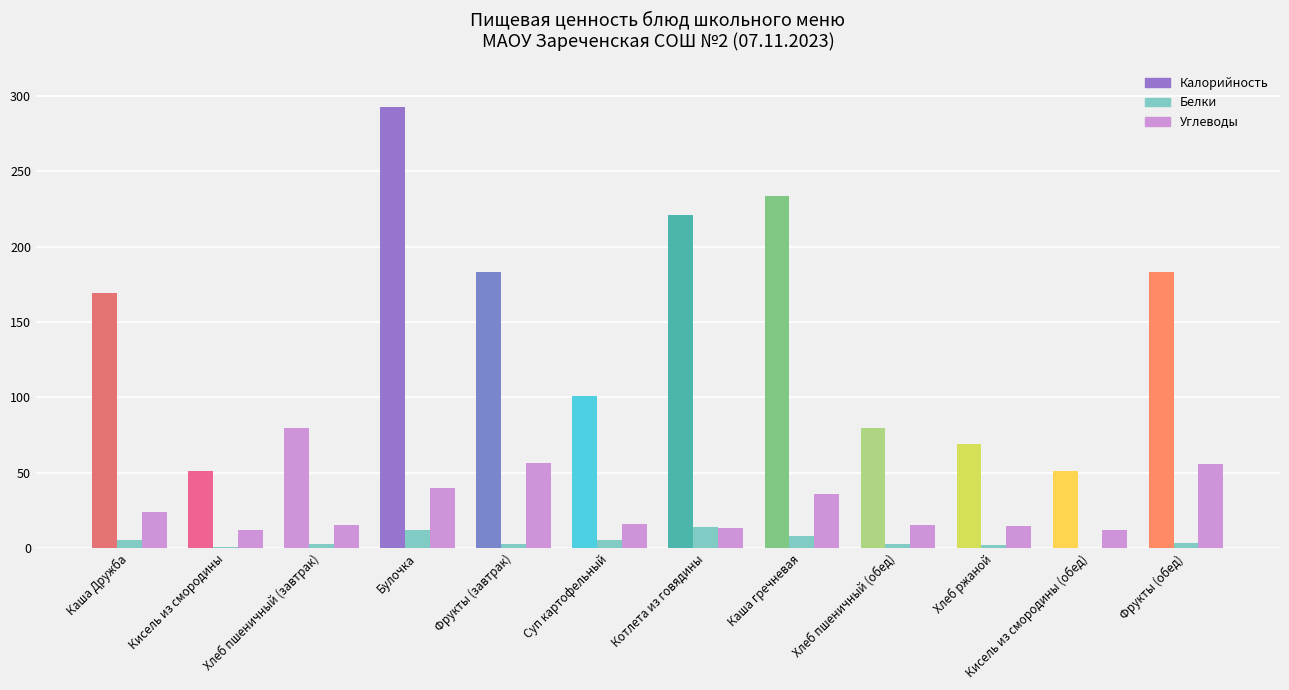

True or false: Белки has a value of 17.9 at Булочка.

False